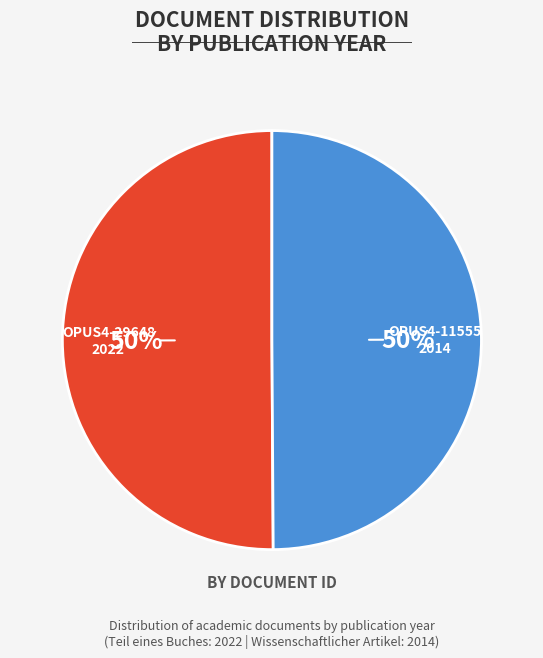

To the nearest percent, what is the average slice percentage?

50%